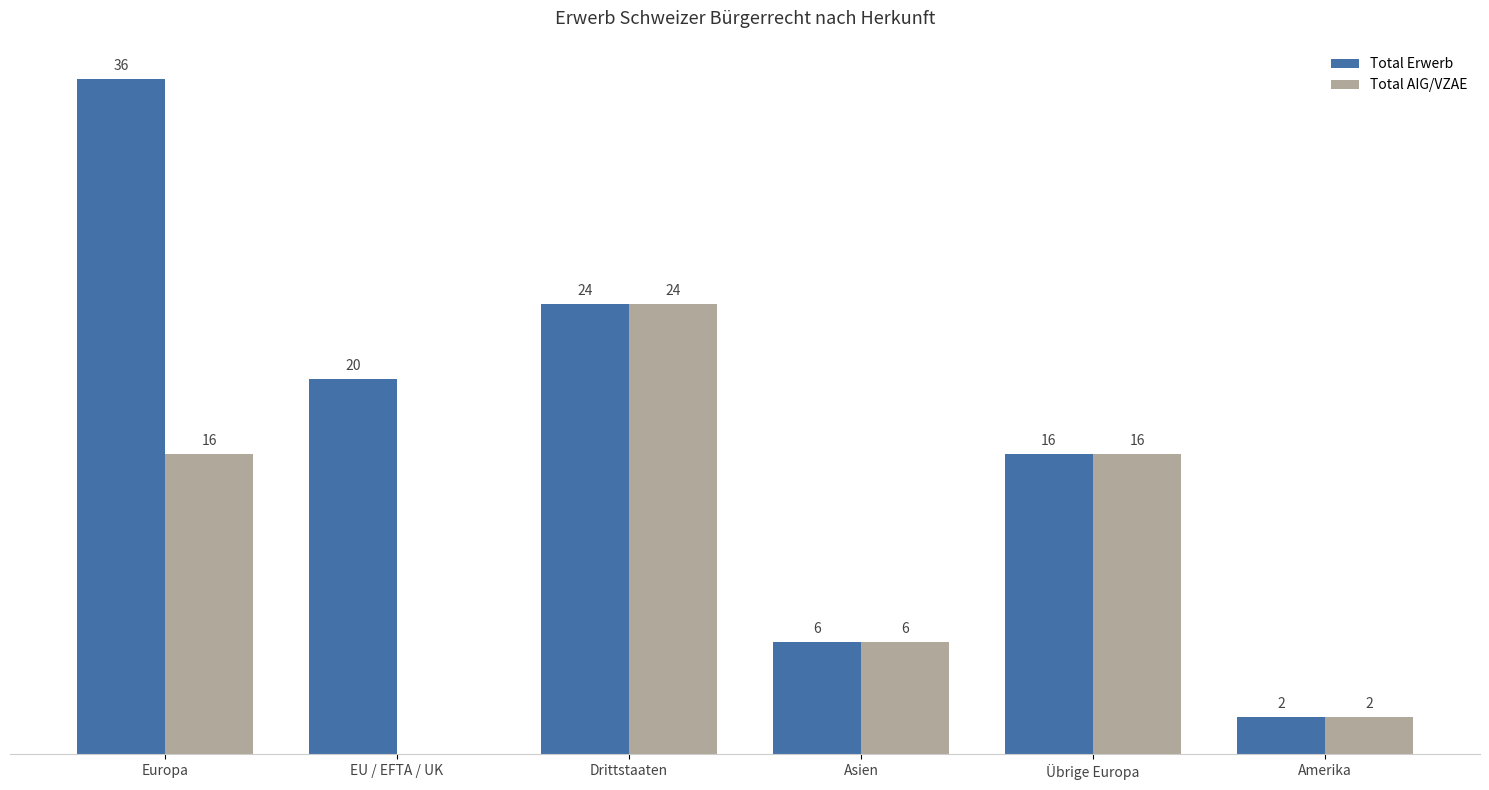

Which series changed the most between EU / EFTA / UK and Asien?

Total Erwerb